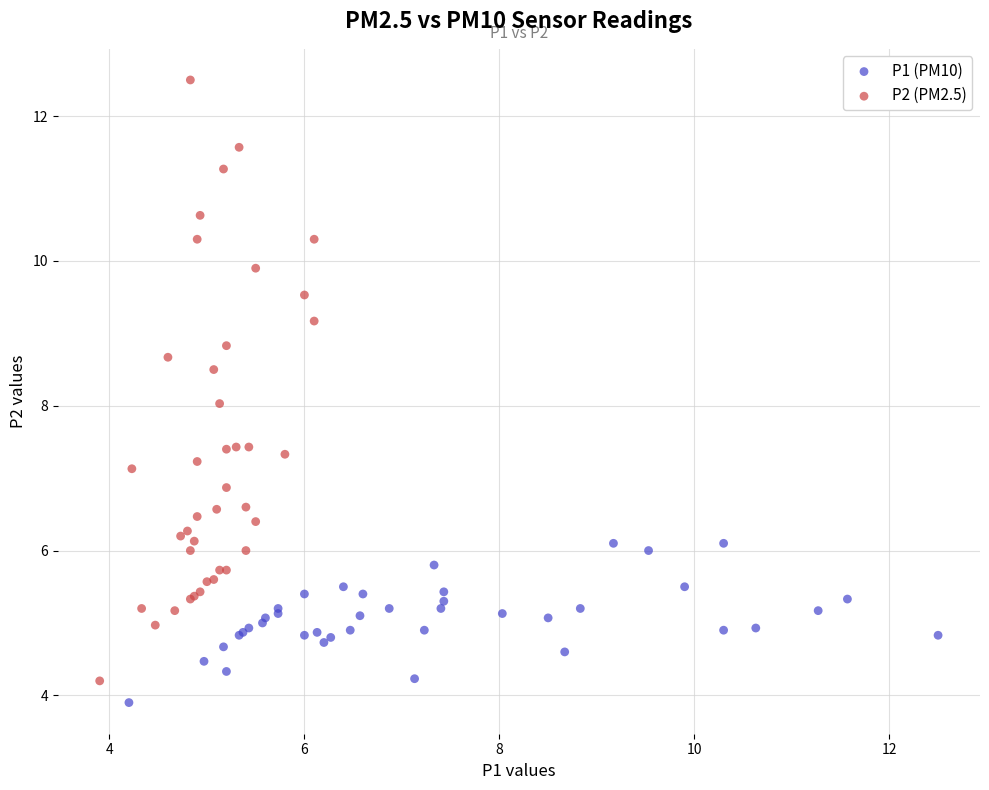

Which series has the widest spread of Y values?

P2 (PM2.5)